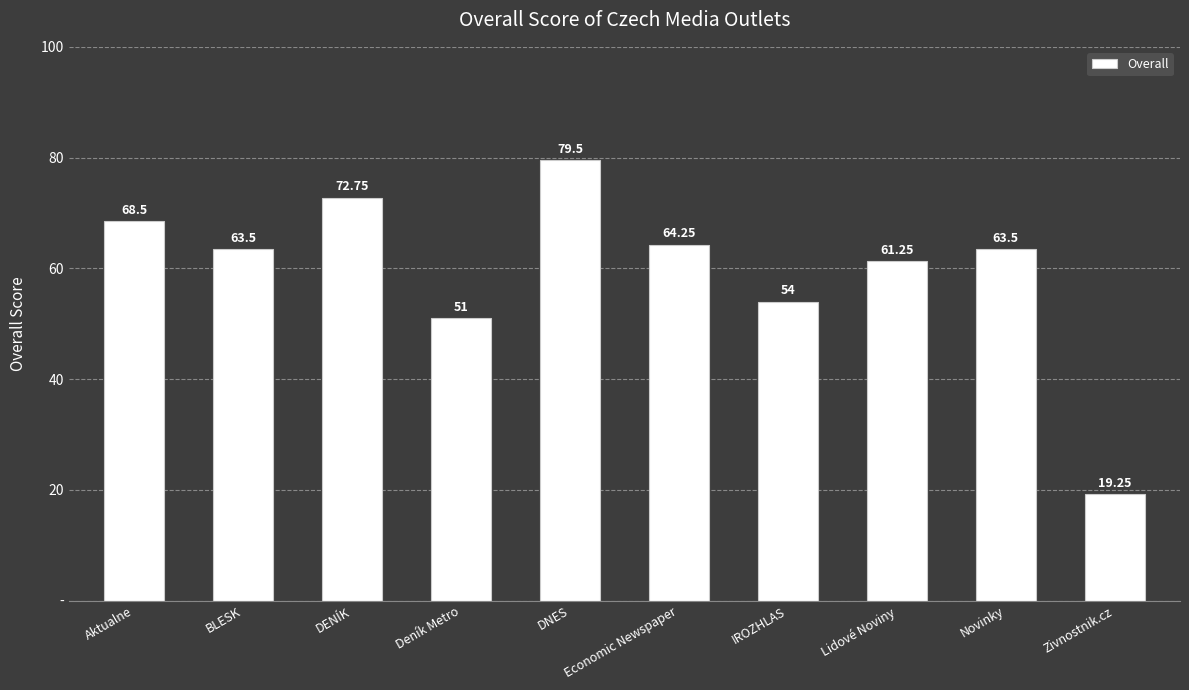

Which has a higher value, Zivnostnik.cz or Aktualne?

Aktualne